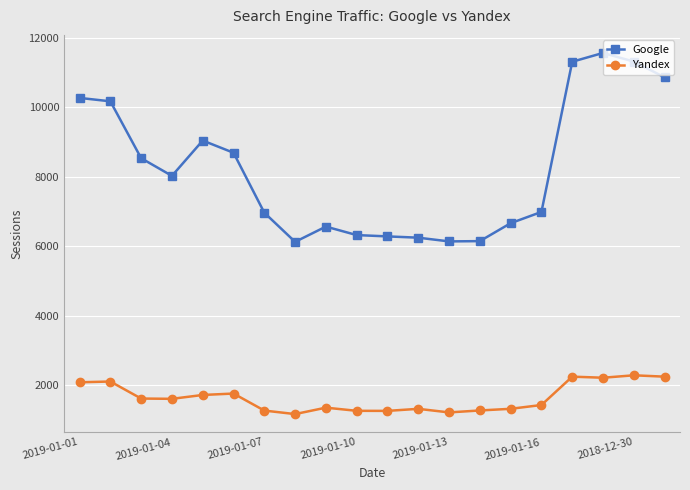

Rank the series by their average value, from lowest to highest.

Yandex, Google